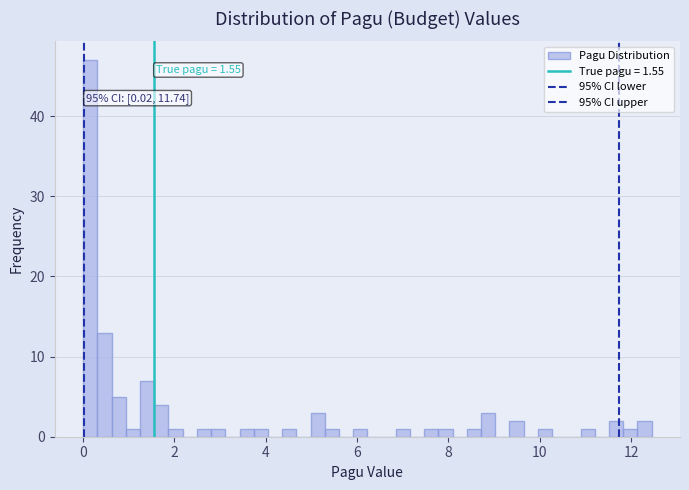

Around what value on the x-axis is the tallest bar? Give the approximate position of its centre, as read against the axis.

0.2